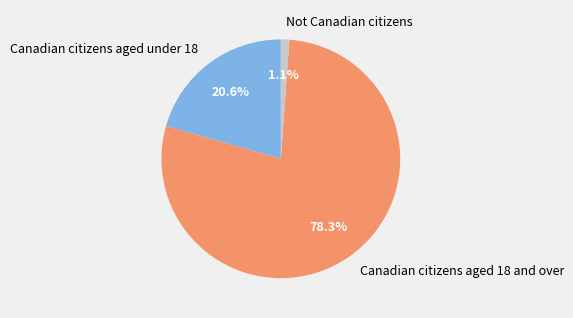

Rank the categories by value from highest to lowest.

Canadian citizens aged 18 and over, Canadian citizens aged under 18, Not Canadian citizens